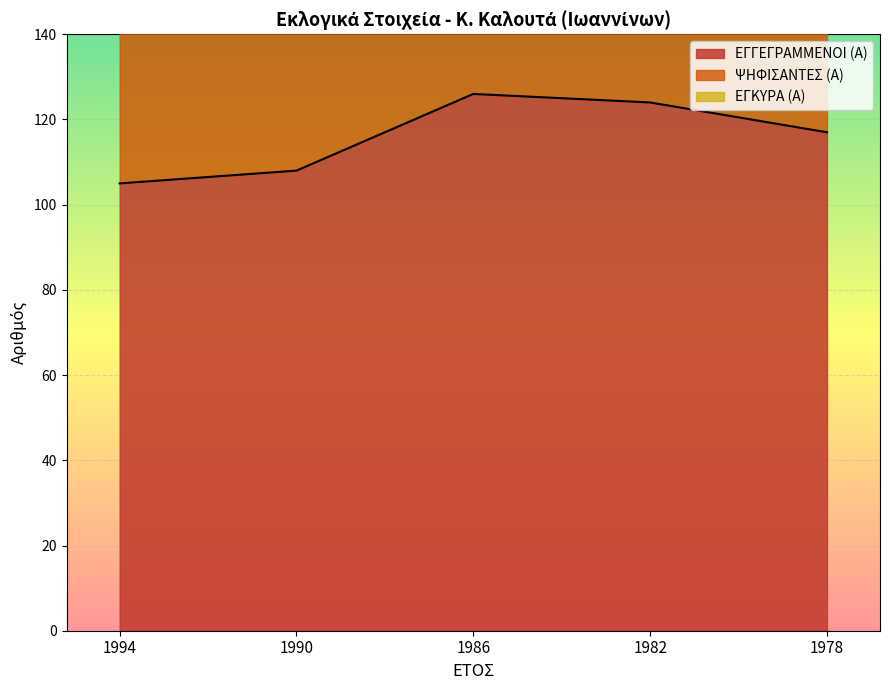

Is it true that ΕΓΓΕΓΡΑΜΜΕΝΟΙ (Α) equals 105 at 1994?

True